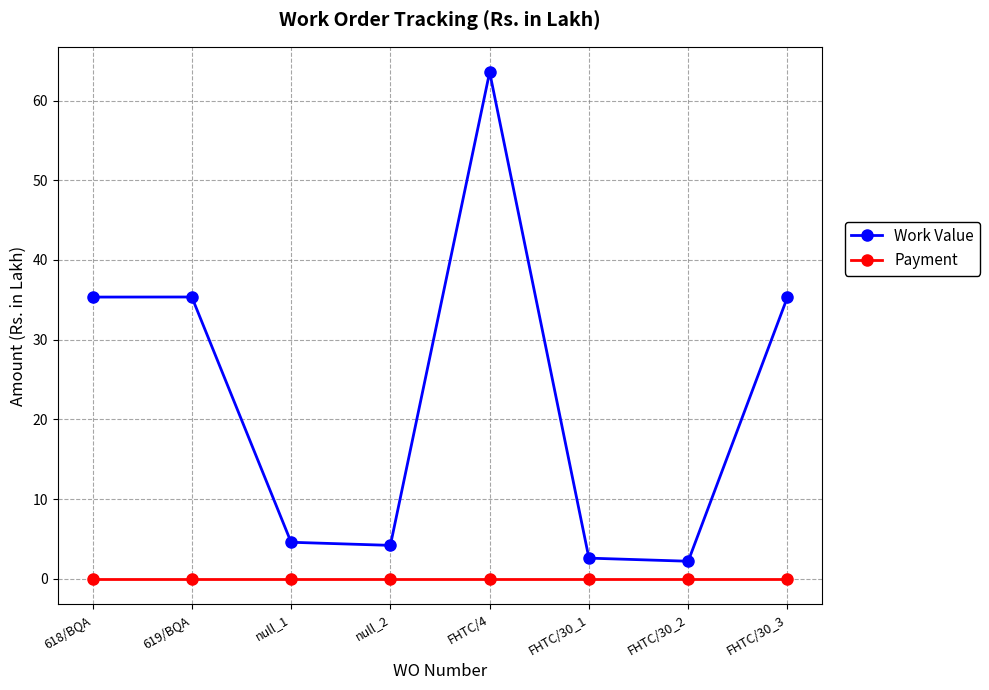

Which category has the highest value in the Work Value series?

FHTC/4